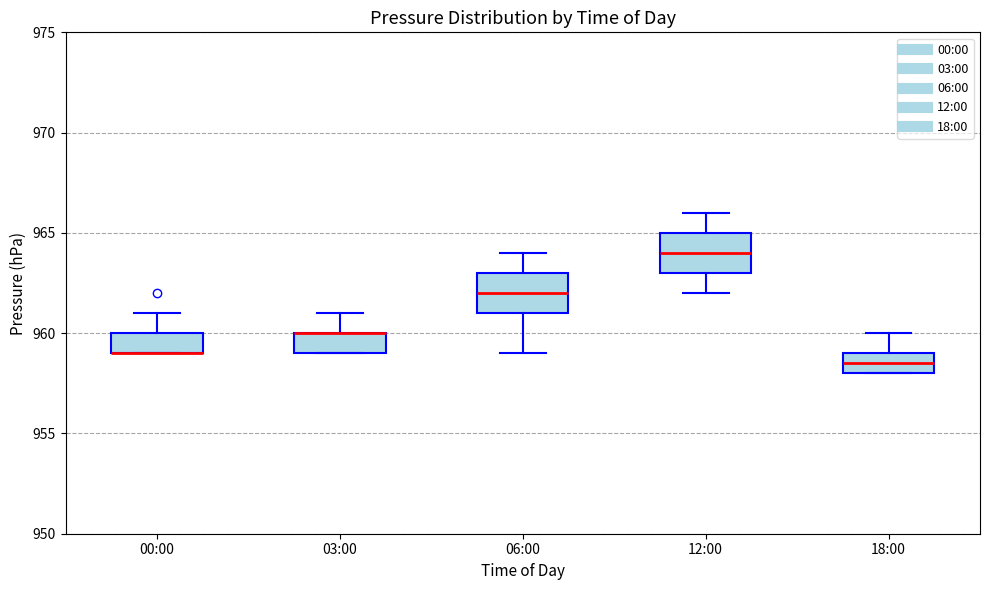

Reading left to right, read every box against the y-axis: the position of its median line, the range the box covers, and the ends of its whiskers. The values are not printed on the chart, so give them approximately, as read against the axis.

00:00: median 959.0 (drawn on the box's lower edge), box 959.0 to 960.0, whiskers 959.0 to 961.0
03:00: median 960.0 (drawn on the box's upper edge), box 959.0 to 960.0, whiskers 959.0 to 961.0
06:00: median 962.0, box 961.0 to 963.0, whiskers 959.0 to 964.0
12:00: median 964.0, box 963.0 to 965.0, whiskers 962.0 to 966.0
18:00: median 958.5, box 958.0 to 959.0, whiskers 958.0 to 960.0